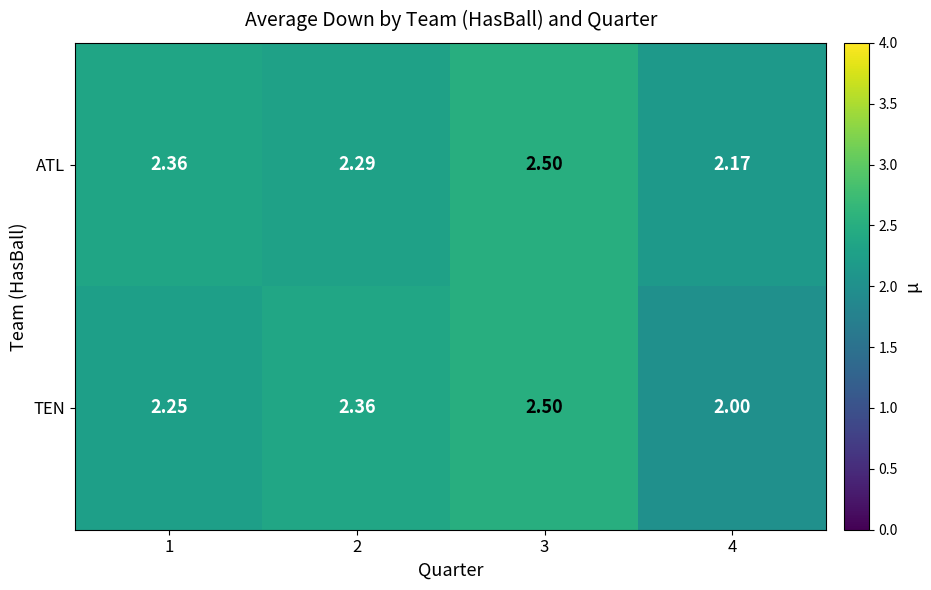

Rank the series by their average value, from lowest to highest.

TEN, ATL